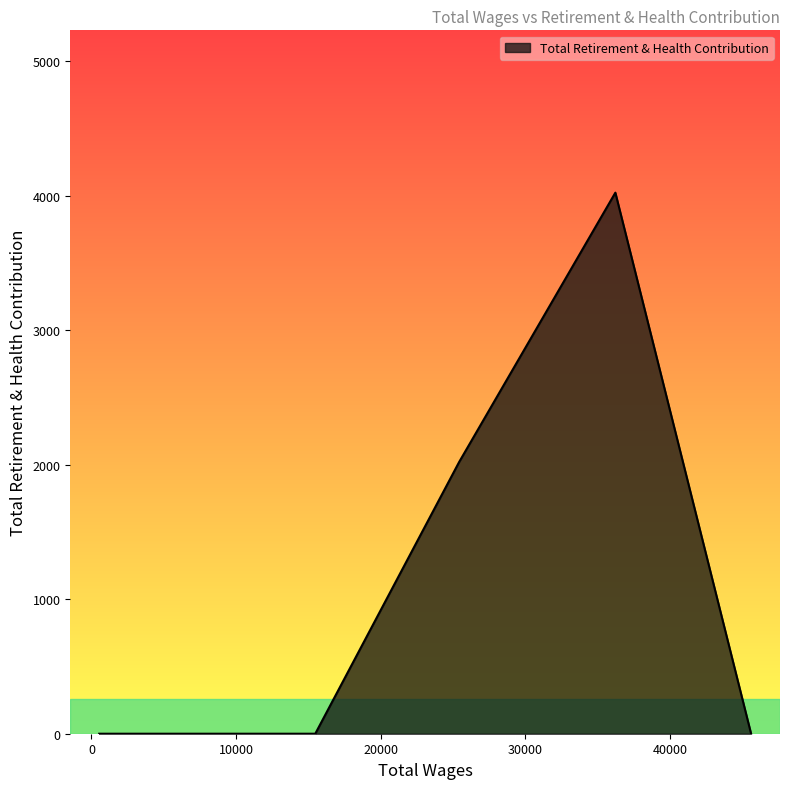

What is the sum of all values?

6044